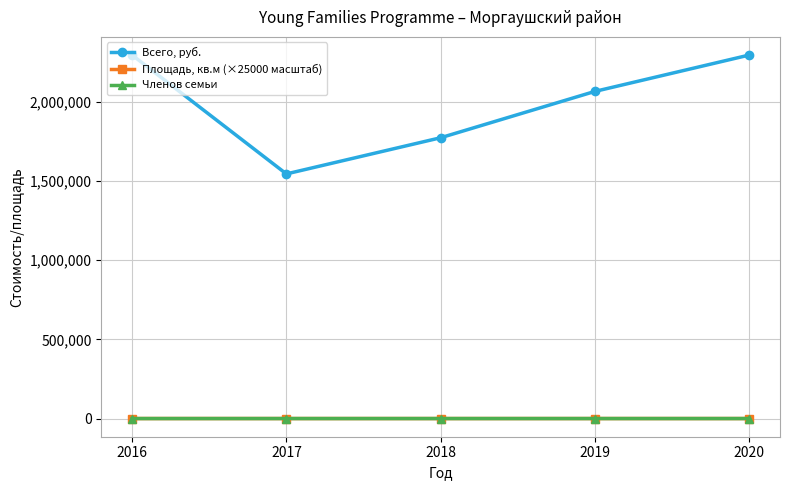

Is the value of Всего, руб. at 2018 greater than the value of Членов семьи at 2017?

Yes